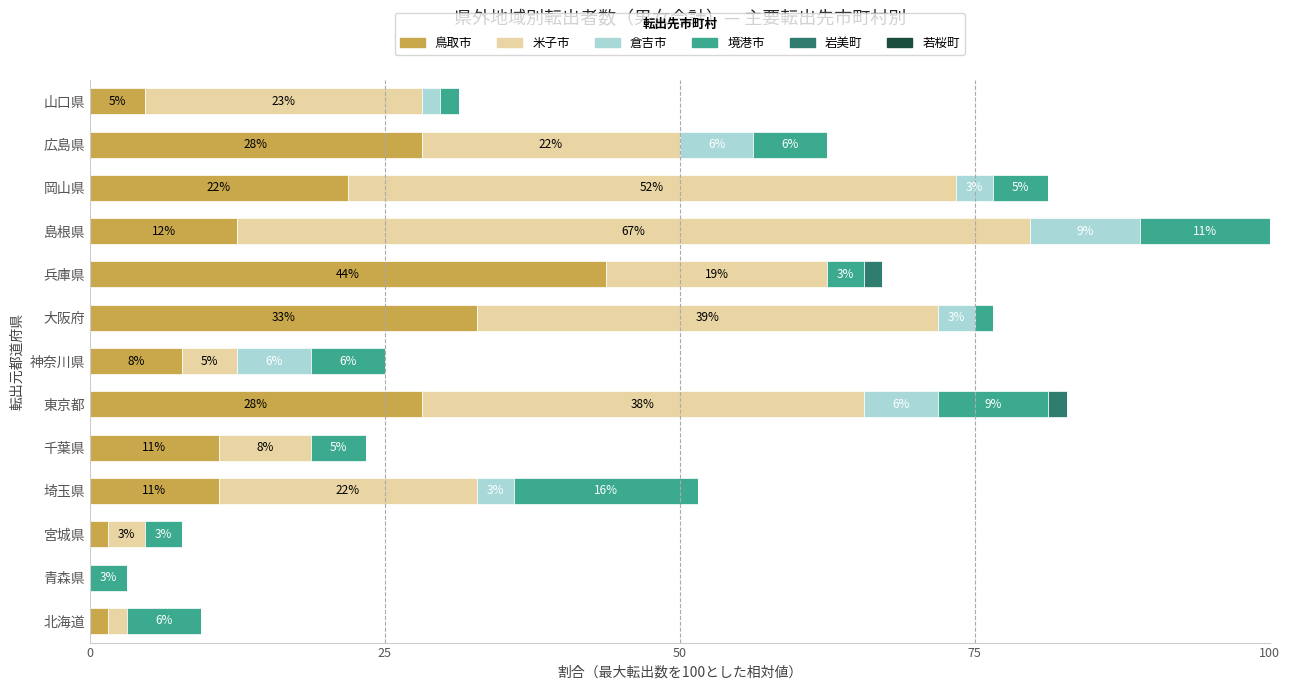

What is the sum of all 鳥取市 values?

204.7